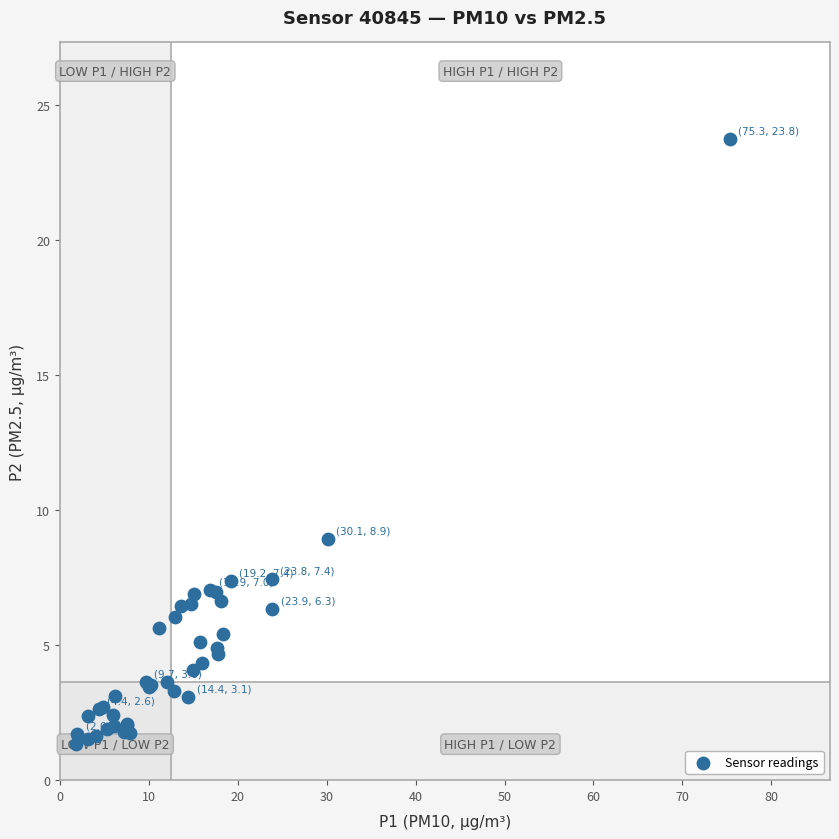

What Y value in the scatter plot is closest to 12?

8.9